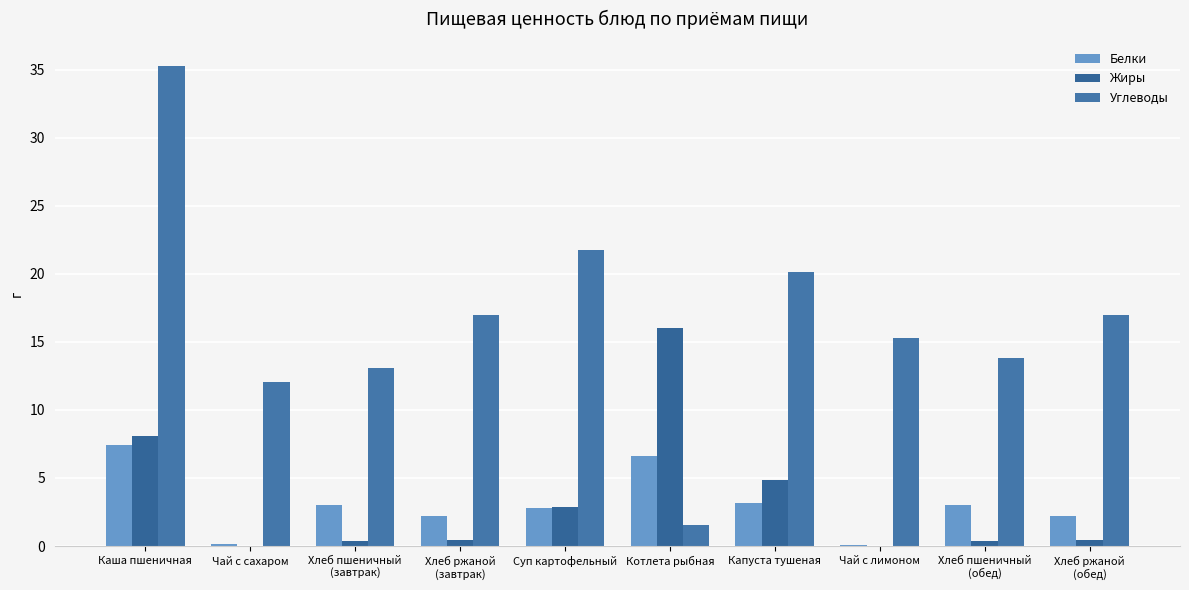

How many series are shown in this chart?

3